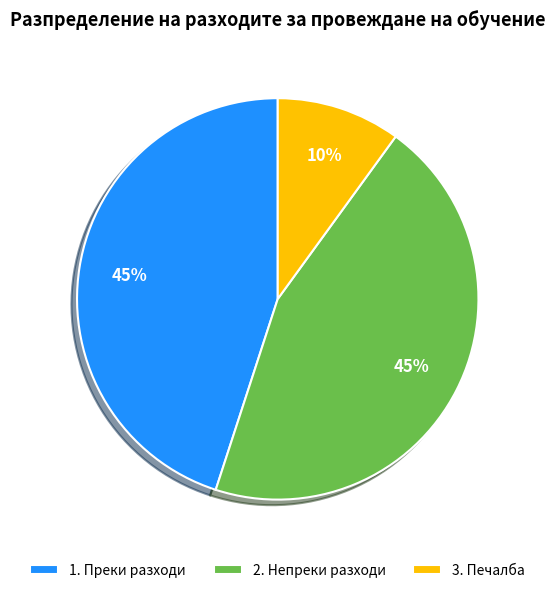

Is it true that 3. Печалба is 1% of the pie?

False